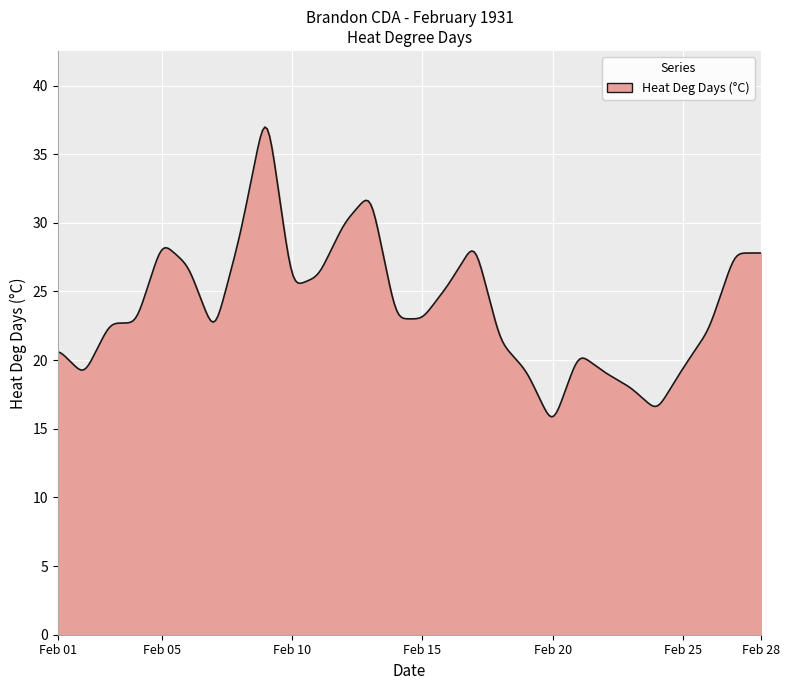

What is the difference between the maximum and minimum values?

21.1